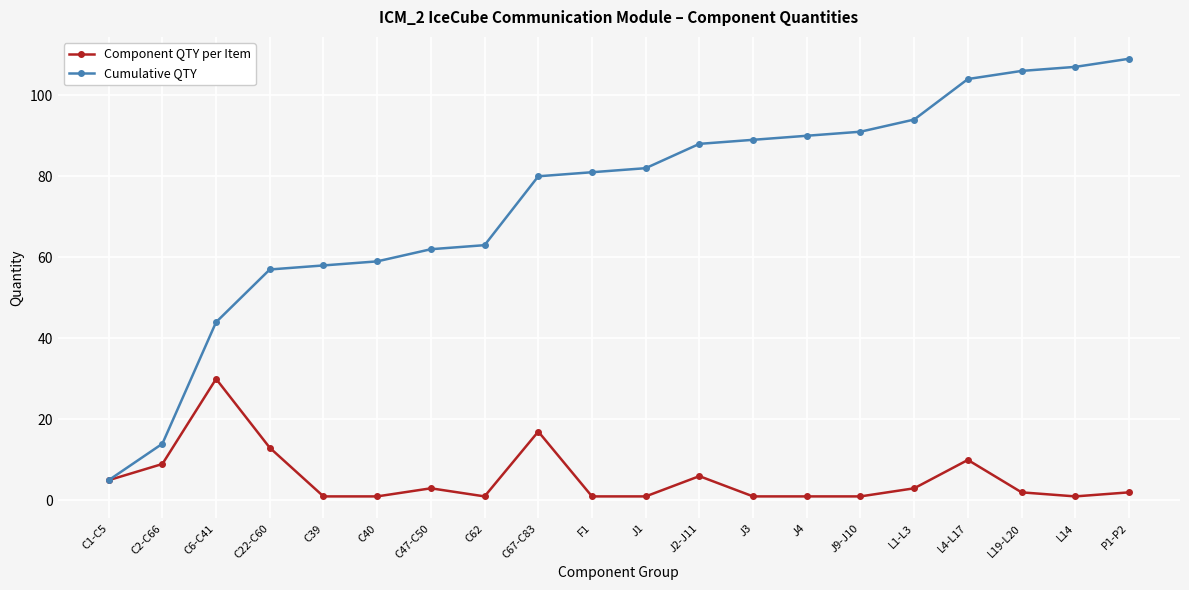

Reading left to right, list all the values displayed in this chart.

Component QTY per Item: C1-C5=5	C2-C66=9	C6-C41=30	C22-C60=13	C39=1	C40=1	C47-C50=3	C62=1	C67-C83=17	F1=1	J1=1	J2-J11=6	J3=1	J4=1	J9-J10=1	L1-L3=3	L4-L17=10	L19-L20=2	L14=1	P1-P2=2
Cumulative QTY: C1-C5=5	C2-C66=14	C6-C41=44	C22-C60=57	C39=58	C40=59	C47-C50=62	C62=63	C67-C83=80	F1=81	J1=82	J2-J11=88	J3=89	J4=90	J9-J10=91	L1-L3=94	L4-L17=104	L19-L20=106	L14=107	P1-P2=109